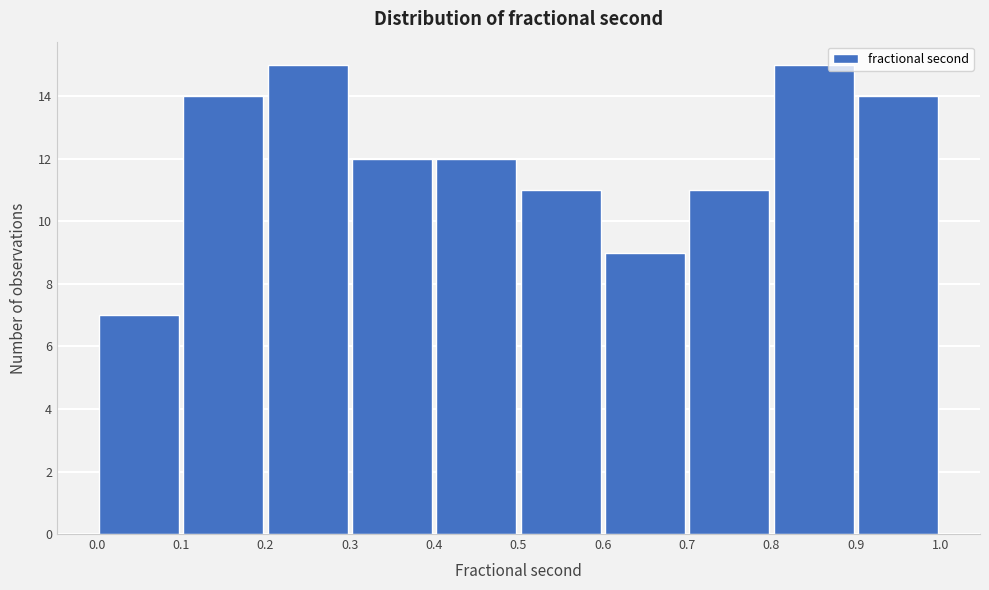

What is the height of the bar covering 0.6 to 0.7 on the x-axis? The values are not printed on the chart, so give them approximately, as read against the axis.

9